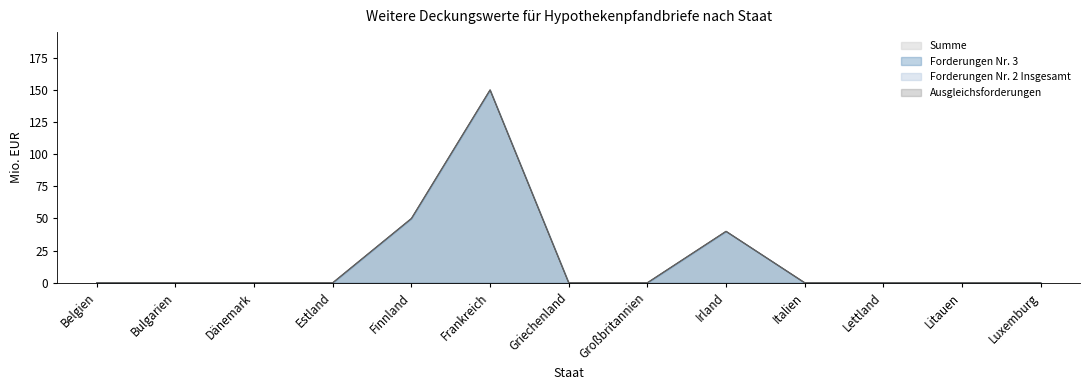

Which has a higher value, Dänemark or Estland?

Dänemark